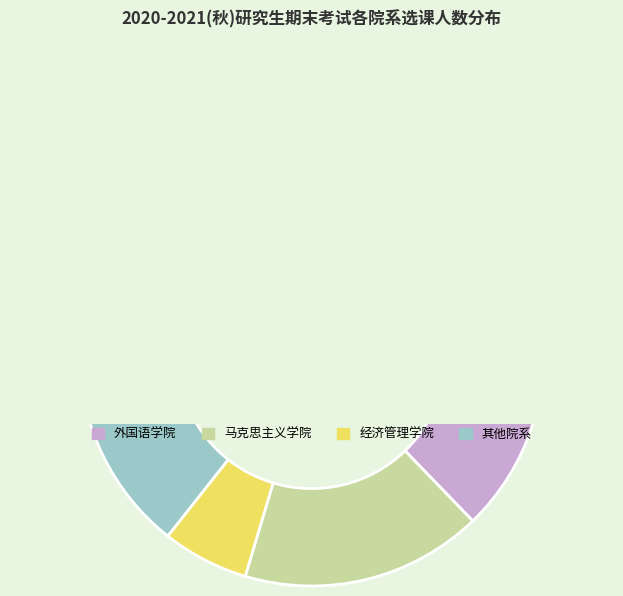

What percentage is the 经济管理学院 slice, to the nearest percent?

6%